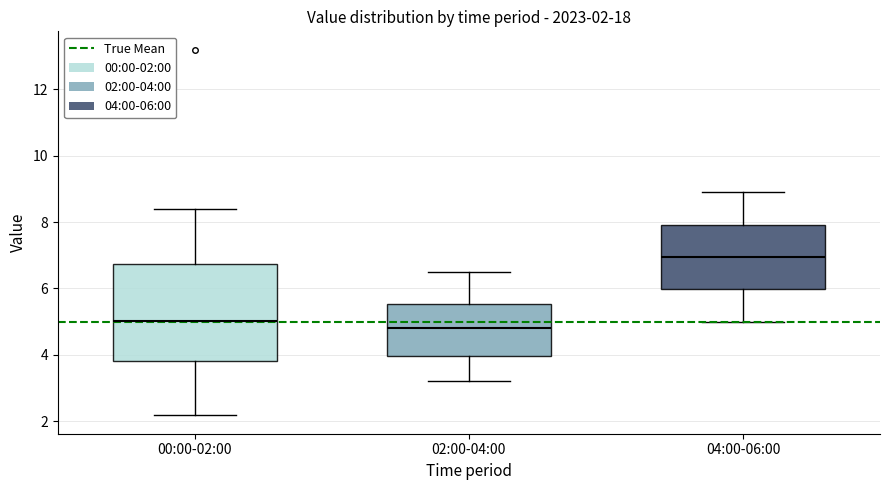

Which box's median line is the lowest?

02:00-04:00